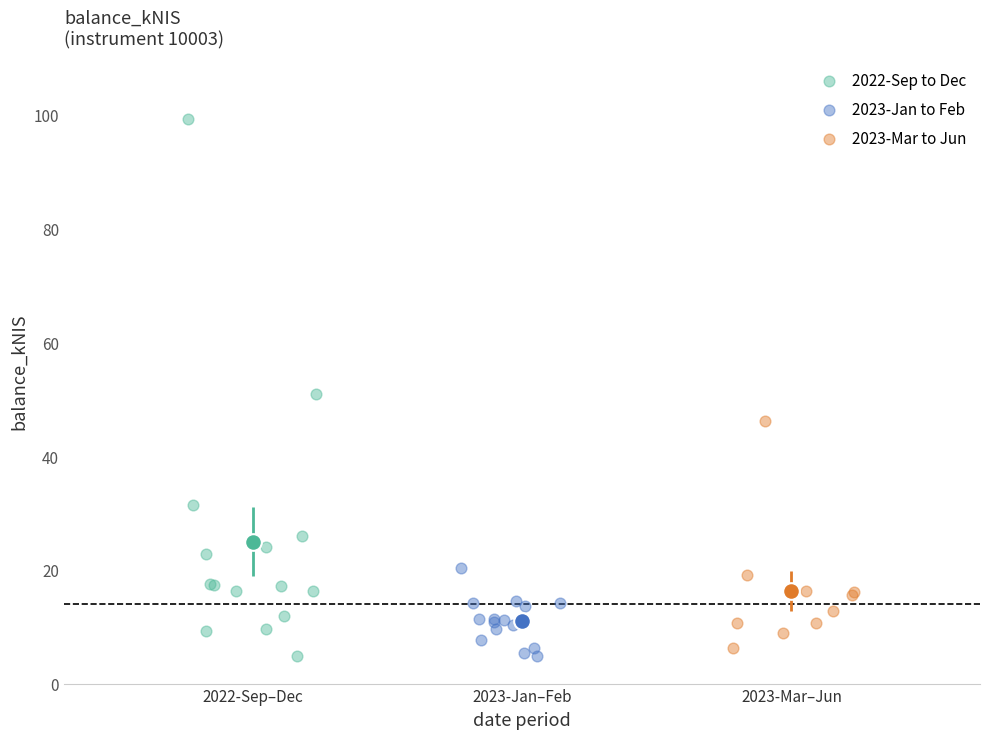

Which series reaches the maximum Y coordinate?

2022-Sep to Dec